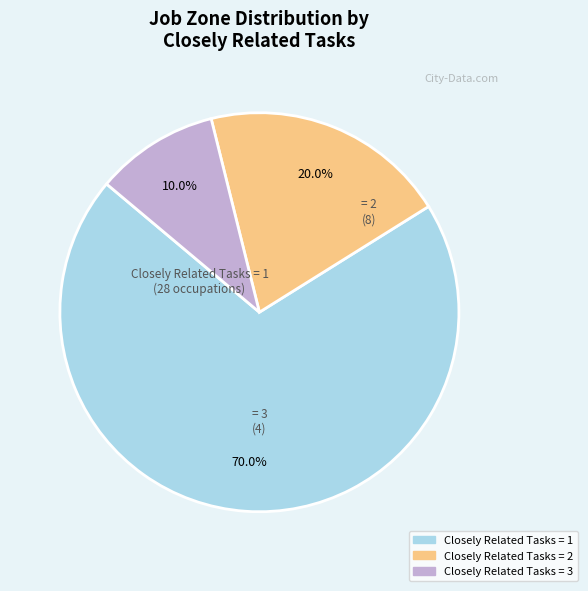

How many segments does this pie chart have?

3